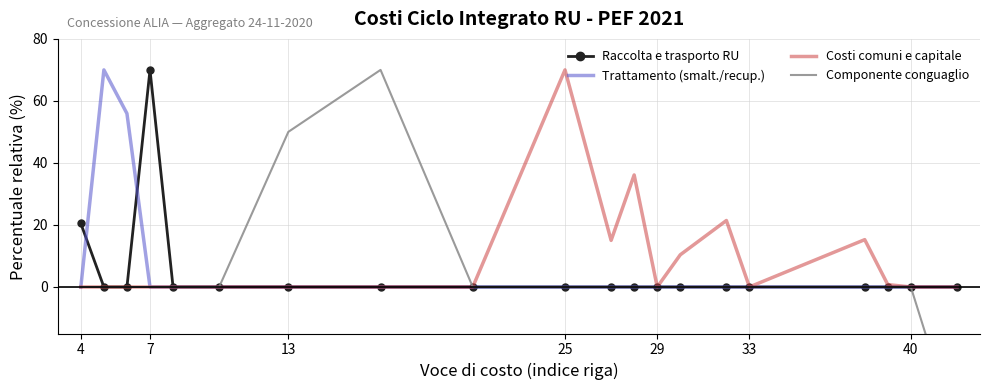

Which category has the highest value in the Raccolta e trasporto RU series?

7